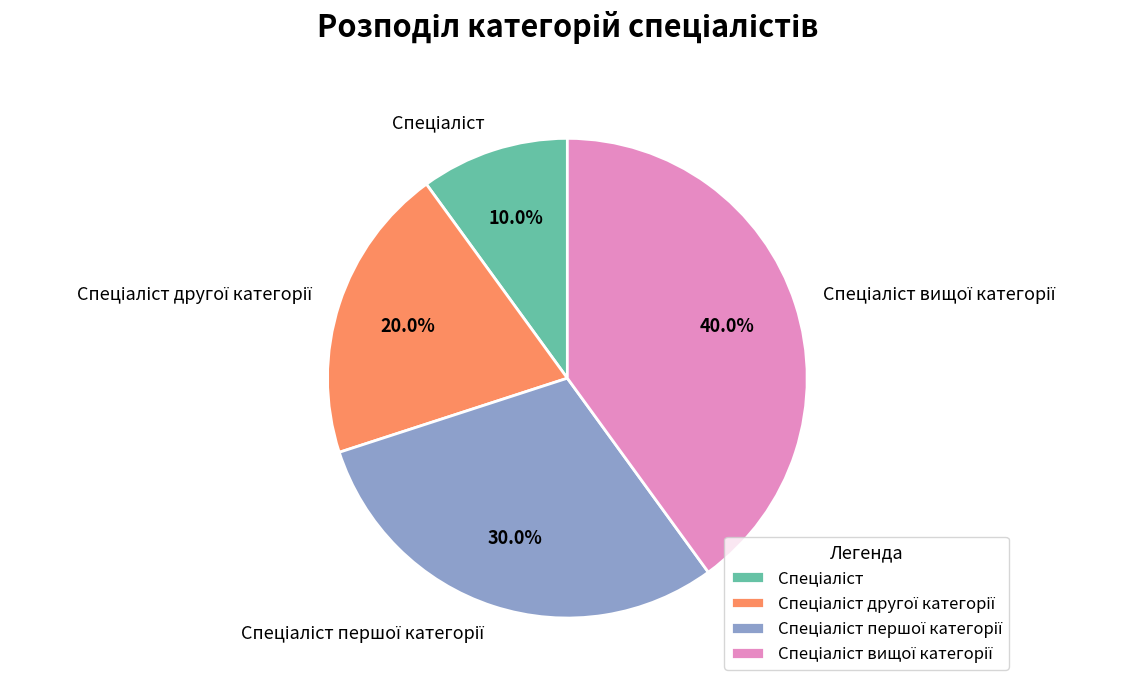

To the nearest percent, what is the average slice percentage?

25%